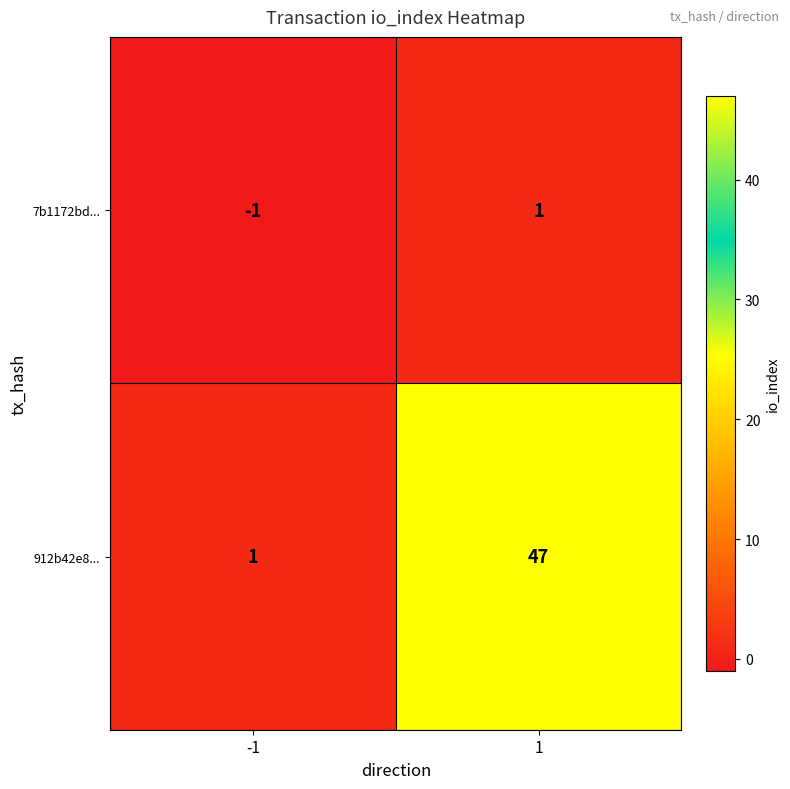

List the series in order of their overall mean, highest first.

912b42e8..., 7b1172bd...